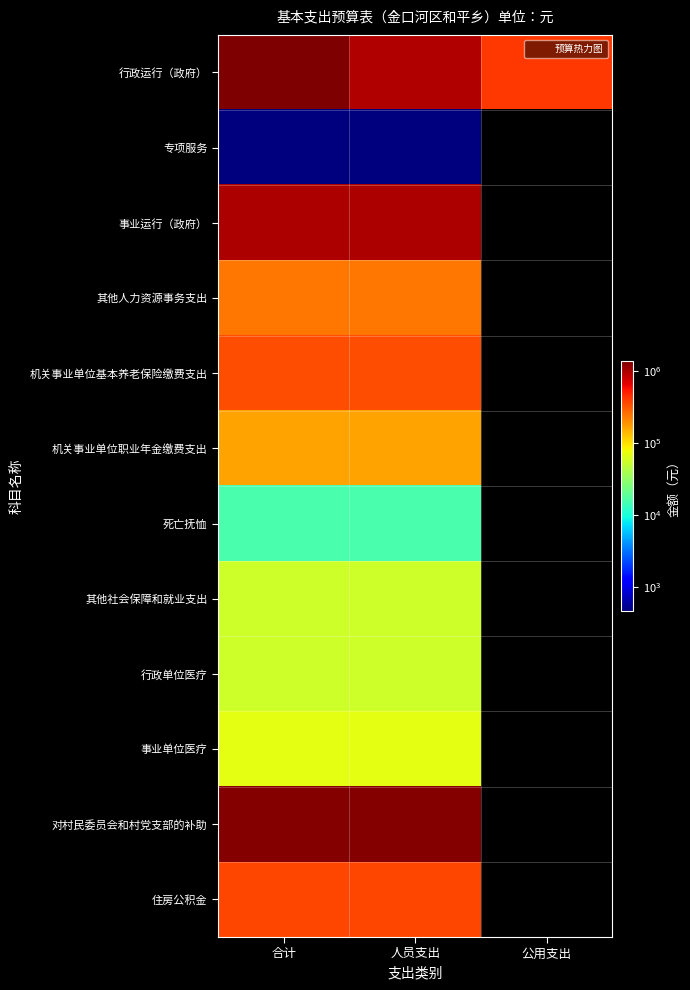

List the series in order of their peak value, lowest first.

专项服务, 死亡抚恤, 其他社会保障和就业支出, 行政单位医疗, 事业单位医疗, 机关事业单位职业年金缴费支出, 其他人力资源事务支出, 机关事业单位基本养老保险缴费支出, 住房公积金, 事业运行（政府）, 对村民委员会和村党支部的补助, 行政运行（政府）